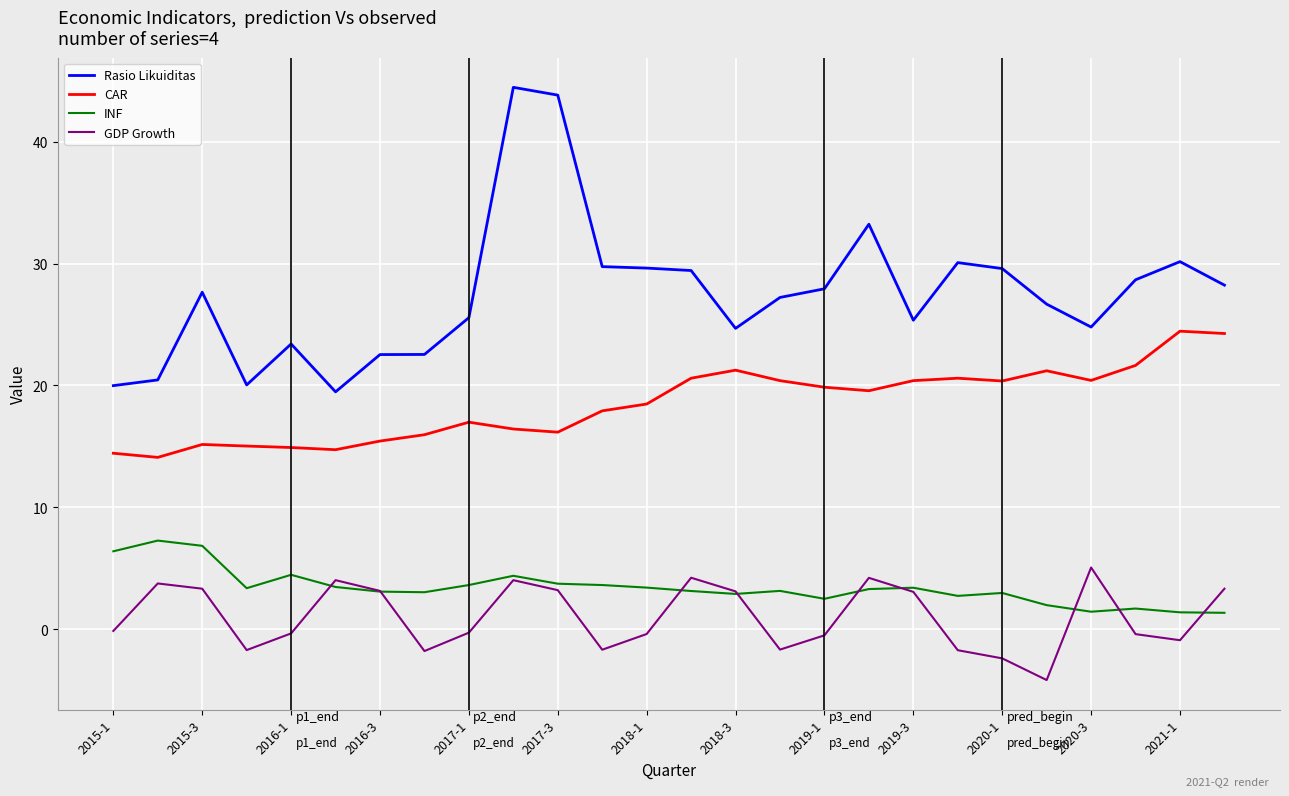

What is the minimum value for CAR?

14.1